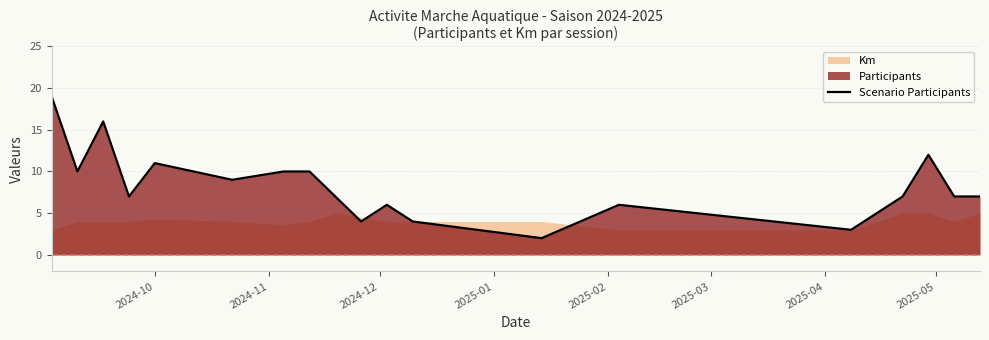

What is the highest value of the Scenario Participants series?

19